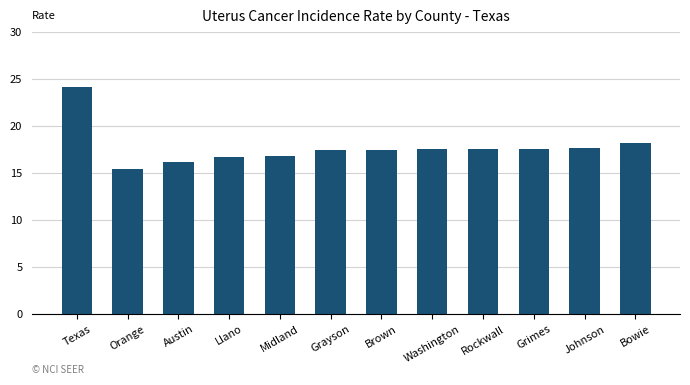

How many values are below 17?

4